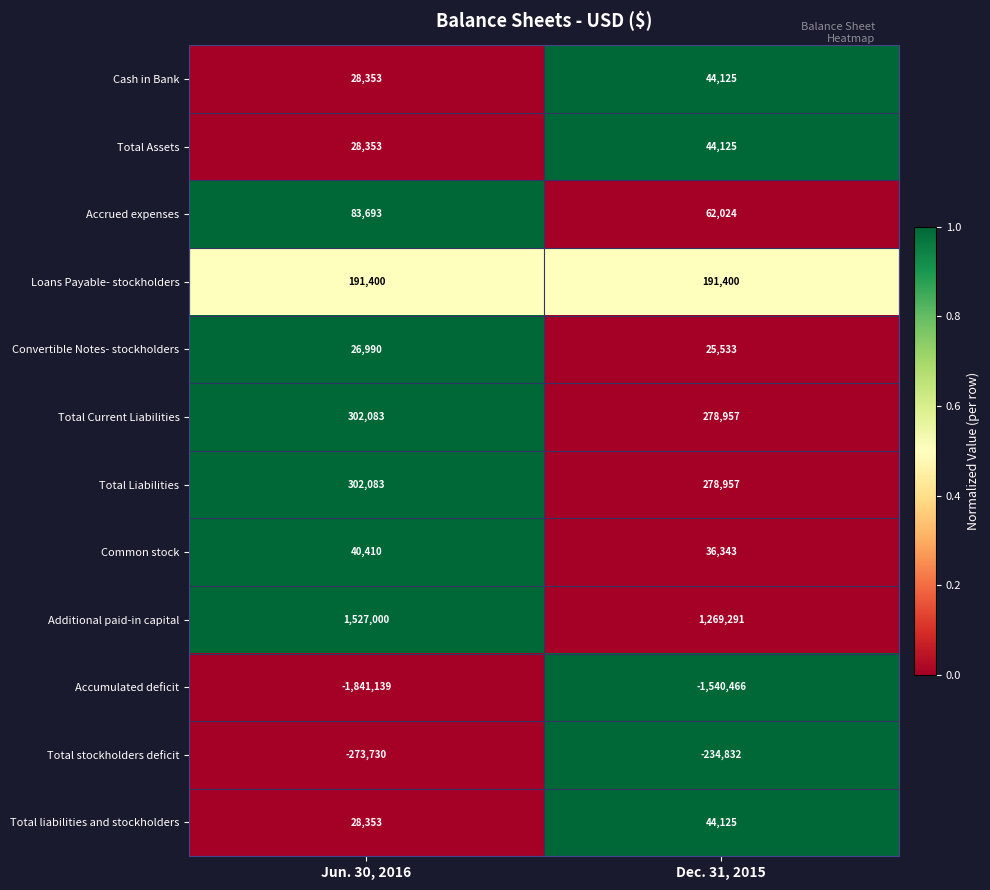

At which category does the chart reach its minimum across all series?

Jun. 30, 2016